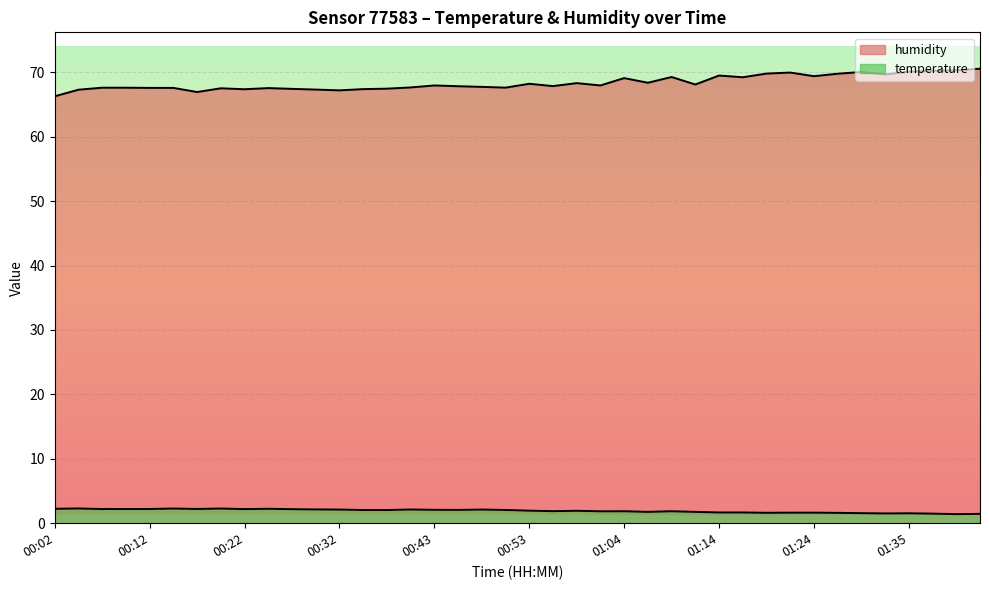

Reading left to right, extract all data points from this chart.

temperature: 00:02=2.2	00:04=2.3	00:07=2.2	00:10=2.2	00:12=2.2	00:15=2.3	00:17=2.2	00:20=2.3	00:22=2.2	00:25=2.2	00:27=2.2	00:30=2.1	00:32=2.1	00:35=2.0	00:38=2.0	00:40=2.1	00:43=2.1	00:45=2.1	00:48=2.1	00:51=2.1	00:53=1.9	00:56=1.9	00:58=1.9	01:01=1.9	01:04=1.9	01:06=1.8	01:09=1.9	01:11=1.8	01:14=1.7	01:16=1.7	01:19=1.6	01:22=1.6	01:24=1.6	01:27=1.6	01:29=1.6	01:32=1.5	01:35=1.5	01:37=1.5	01:40=1.4	01:42=1.4
humidity: 00:02=66.3	00:04=67.3	00:07=67.6	00:10=67.6	00:12=67.6	00:15=67.6	00:17=66.9	00:20=67.5	00:22=67.4	00:25=67.5	00:27=67.4	00:30=67.3	00:32=67.2	00:35=67.4	00:38=67.5	00:40=67.6	00:43=68.0	00:45=67.8	00:48=67.7	00:51=67.6	00:53=68.2	00:56=67.8	00:58=68.3	01:01=68.0	01:04=69.1	01:06=68.4	01:09=69.3	01:11=68.1	01:14=69.5	01:16=69.2	01:19=69.8	01:22=70.0	01:24=69.4	01:27=69.8	01:29=70.0	01:32=69.7	01:35=70.1	01:37=70.2	01:40=70.3	01:42=70.5